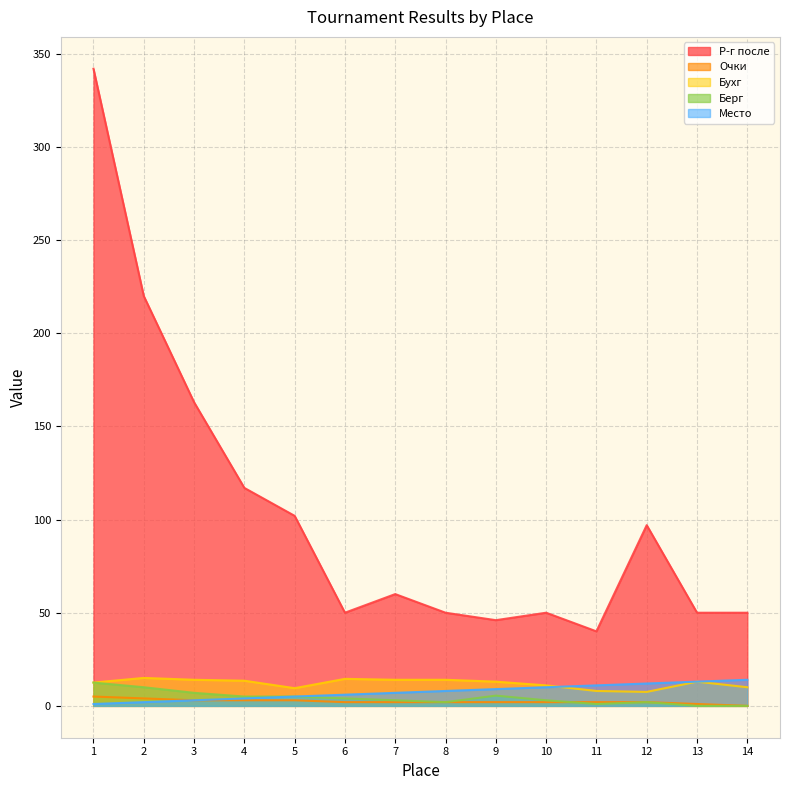

True or false: Р-г после and Берг intersect in this chart.

False